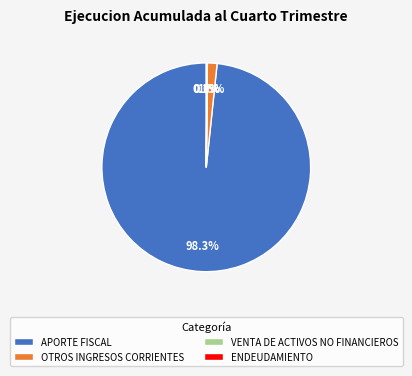

Is it true that APORTE FISCAL is 93% of the pie?

False